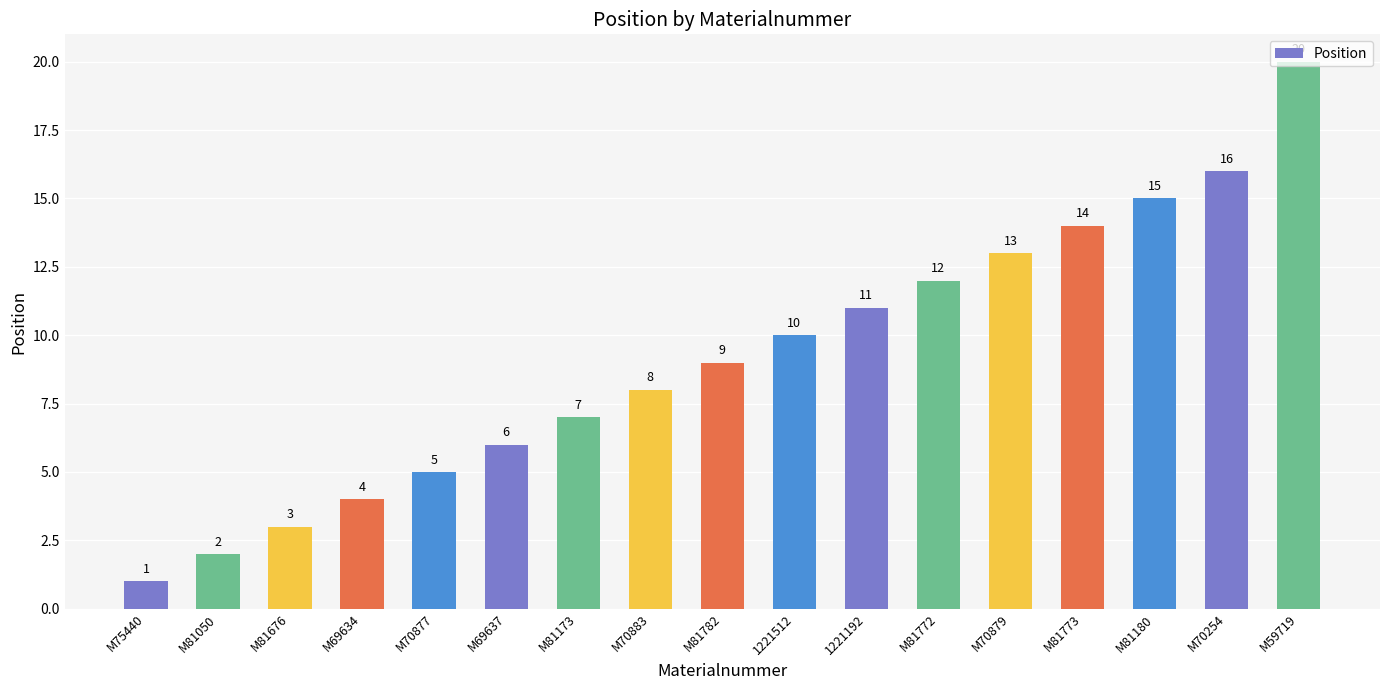

The value at M70883 is 2. True or false?

False